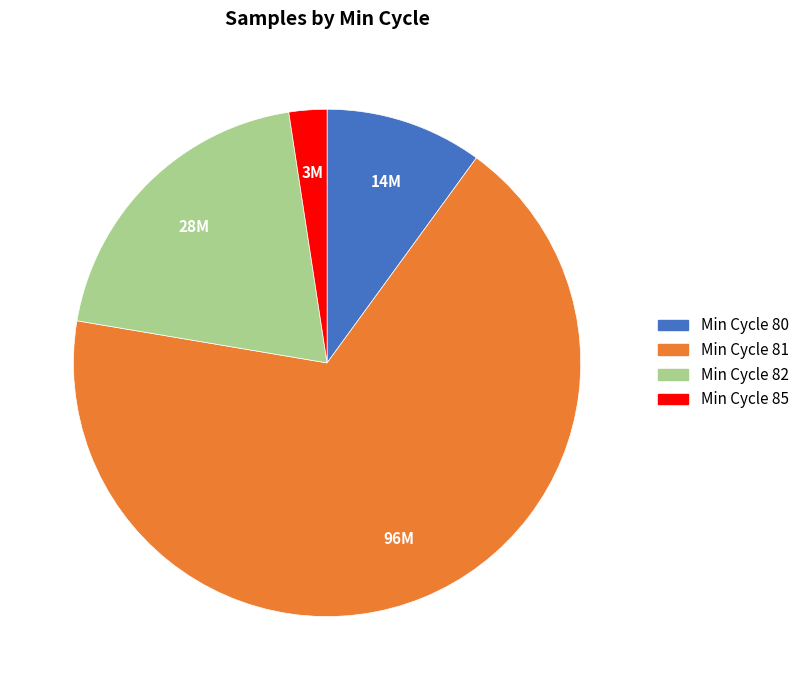

Is there a majority slice in this chart?

Yes